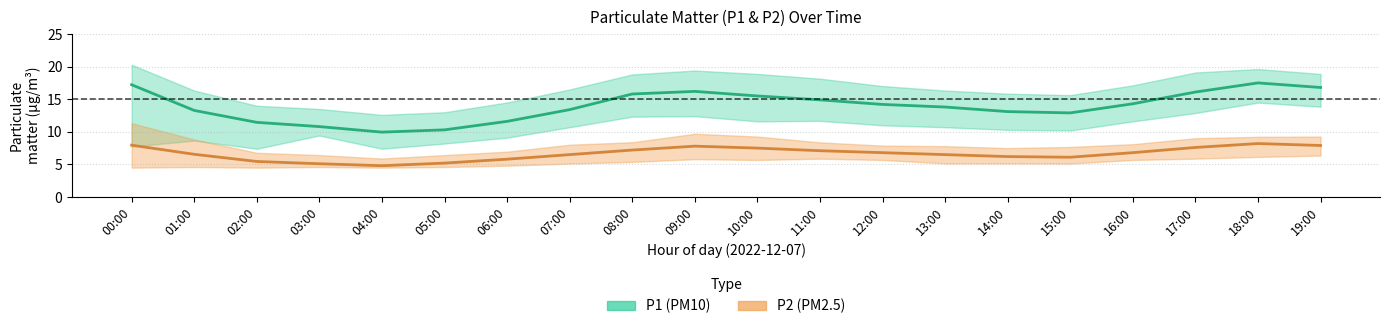

Which series has the largest total across all categories?

P1 (PM10) mean